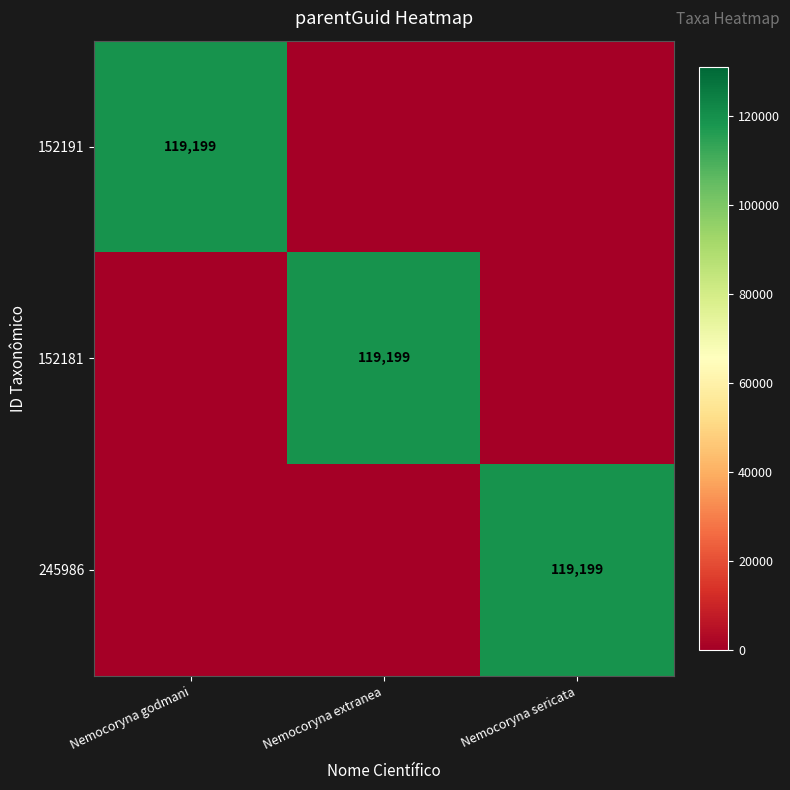

True or false: 245986 has a value of 67631 at Nemocoryna godmani.

False